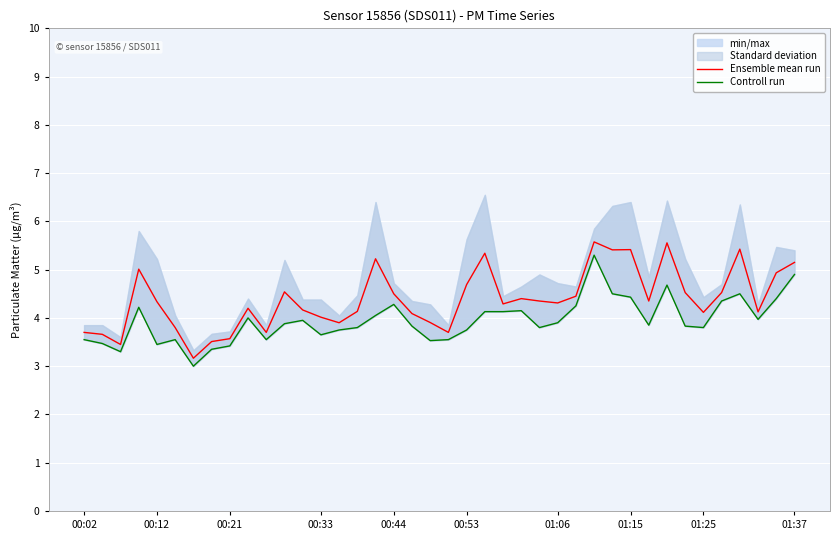

True or false: Controll run and Ensemble mean run cross at least once.

False